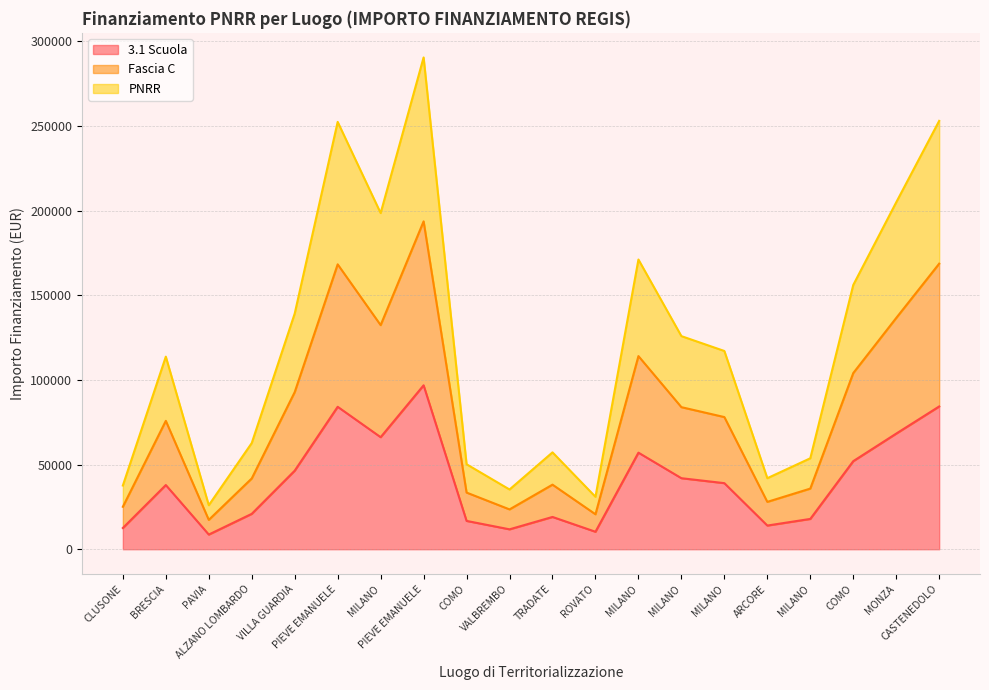

Which category has the highest value in the Fascia C series?

PIEVE EMANUELE